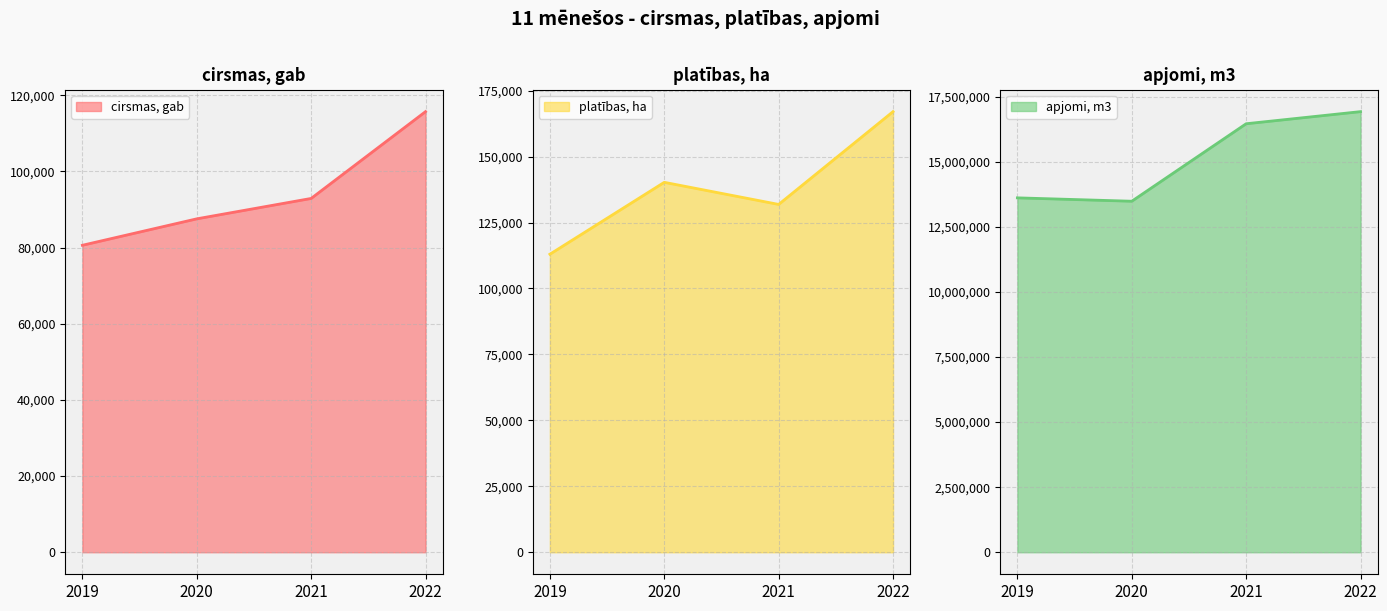

Reading left to right, extract all data points from this chart.

cirsmas, gab: 2019=80601	2020=87544	2021=92901	2022=115694
platības, ha: 2019=112988	2020=140246	2021=131865	2022=167045
apjomi, m3: 2019=13613151	2020=13483043	2021=16459492	2022=16924842